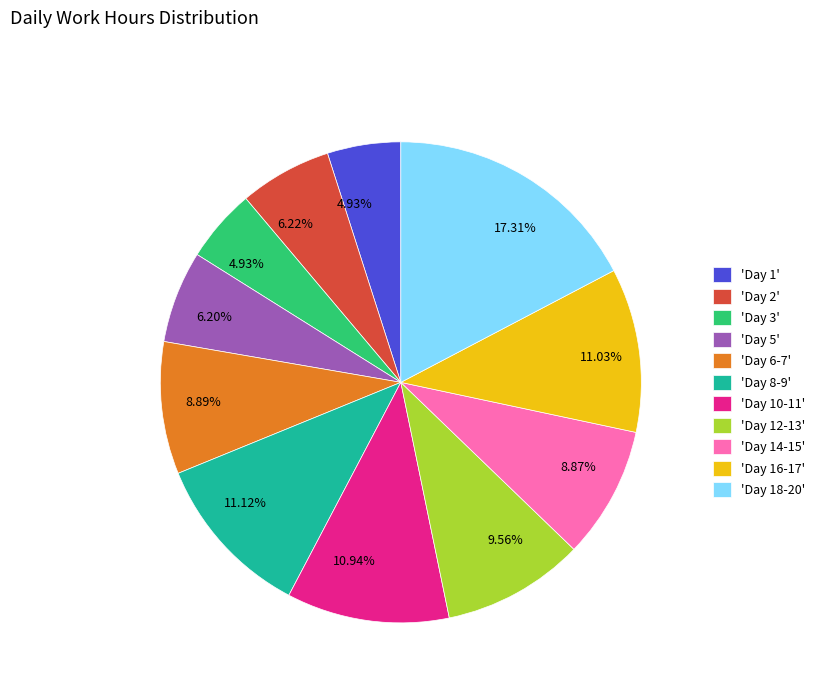

How many segments does this pie chart have?

11